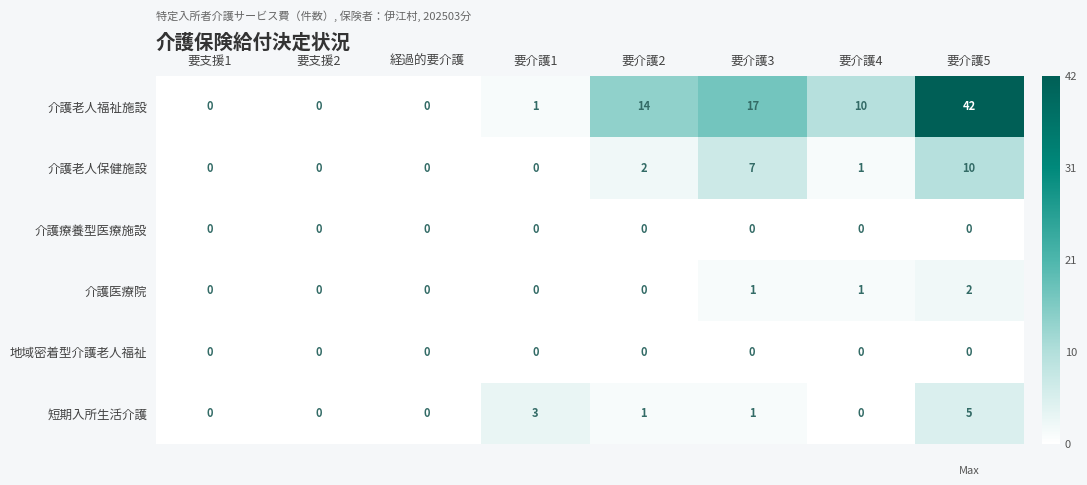

The 介護療養型医療施設 series shows 0 at 要支援1. True or false?

True